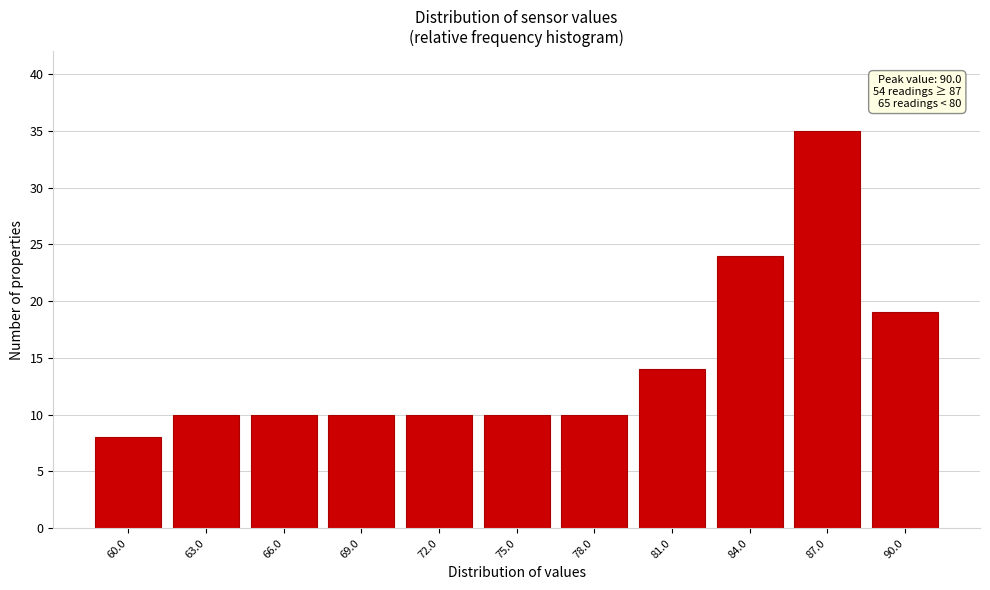

Reading left to right, extract all data points from this chart.

8	10	10	10	10	10	10	14	24	35	19